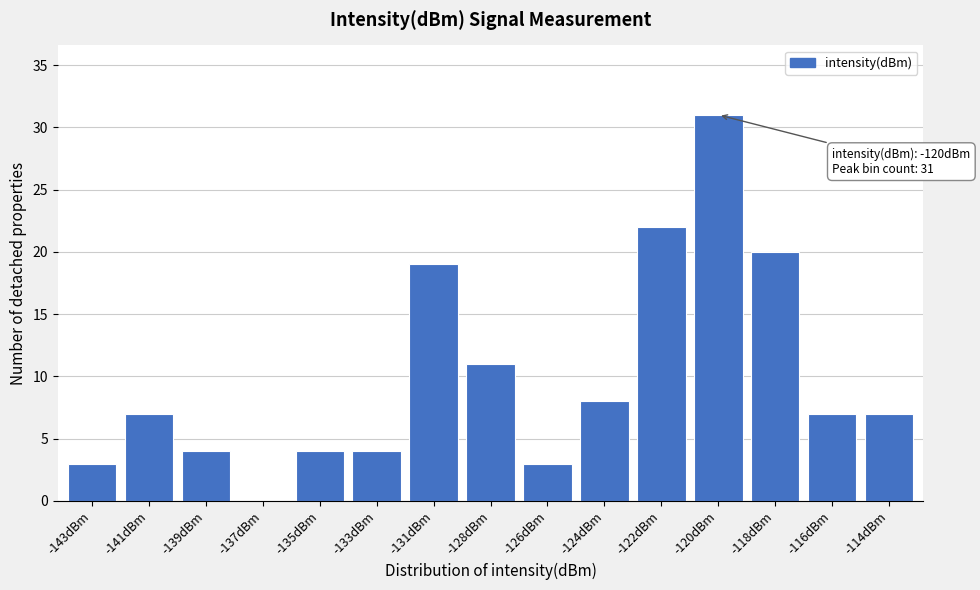

Reading left to right, list all the values displayed in this chart.

-143dBm=3	-141dBm=7	-139dBm=4	-137dBm=0	-135dBm=4	-133dBm=4	-131dBm=19	-128dBm=11	-126dBm=3	-124dBm=8	-122dBm=22	-120dBm=31	-118dBm=20	-116dBm=7	-114dBm=7